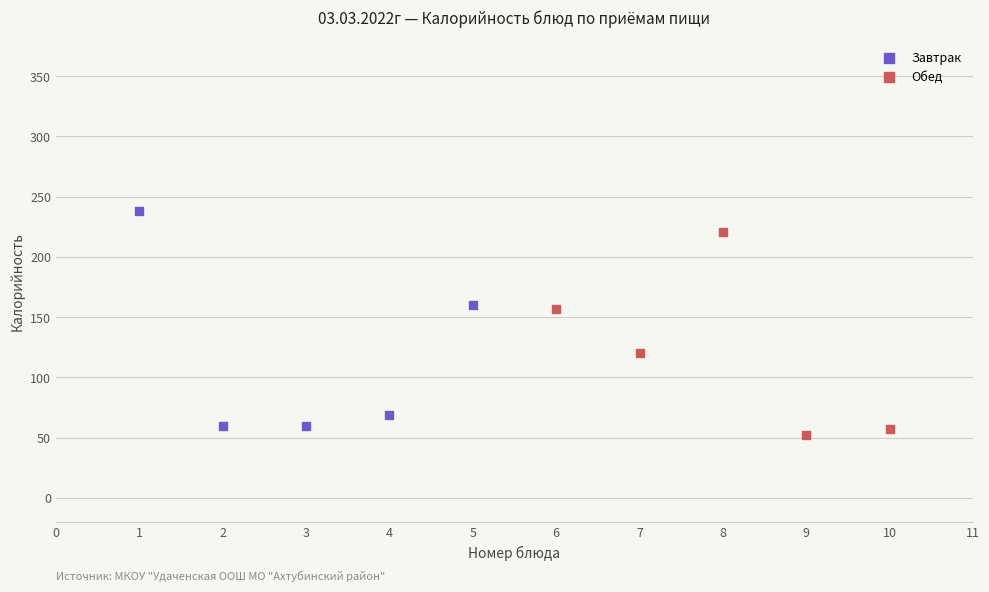

Which series contains the highest Y value?

Завтрак